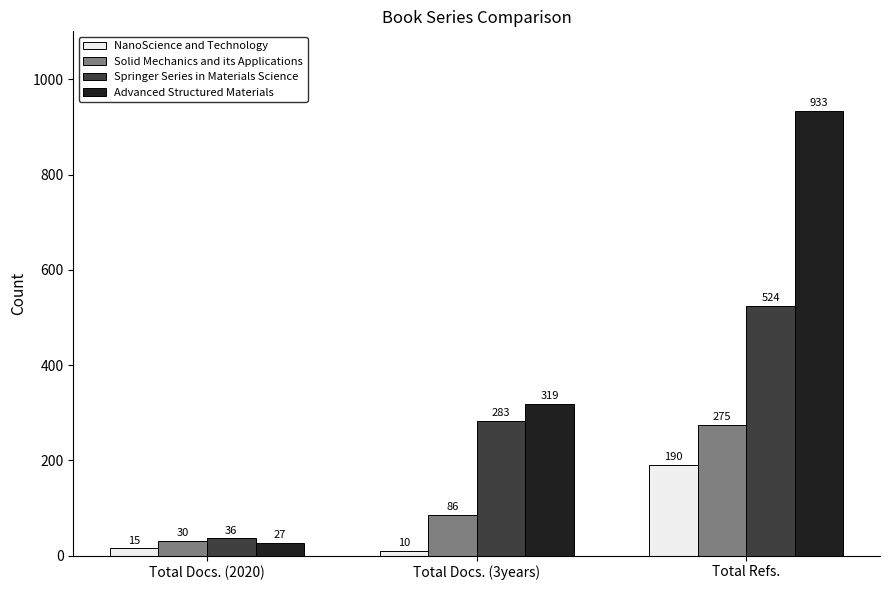

How many bars are there in each group?

4